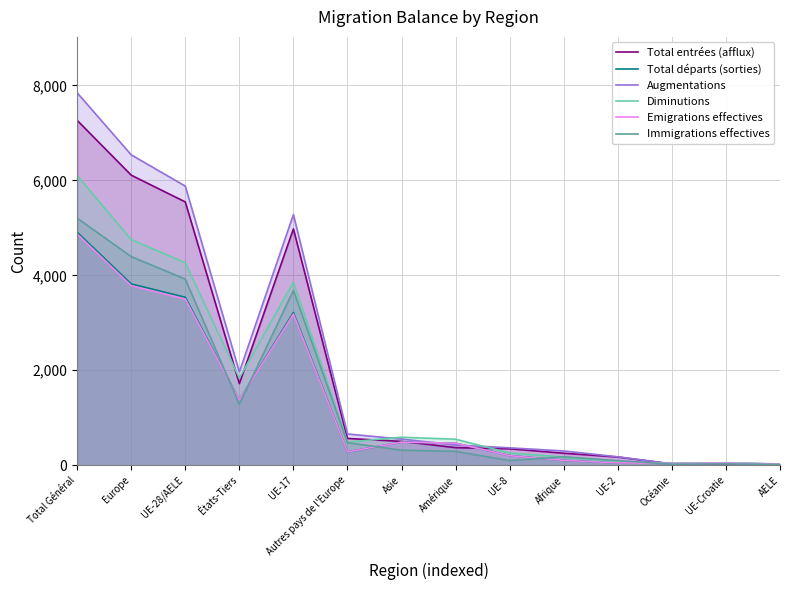

Which series has the largest total across all categories?

Augmentations